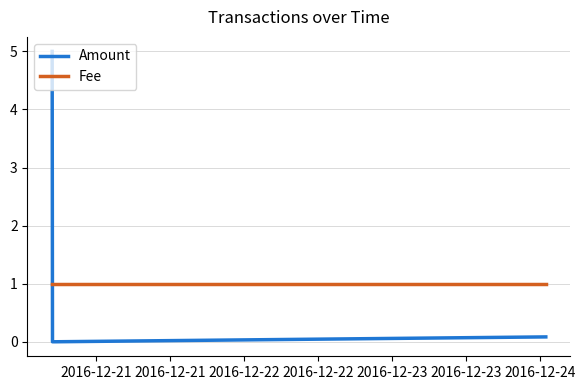

Reading left to right, transcribe all the data shown in this chart.

Amount: 5.0	0.0	0.0	0.1
Fee: 1.0	1.0	1.0	1.0